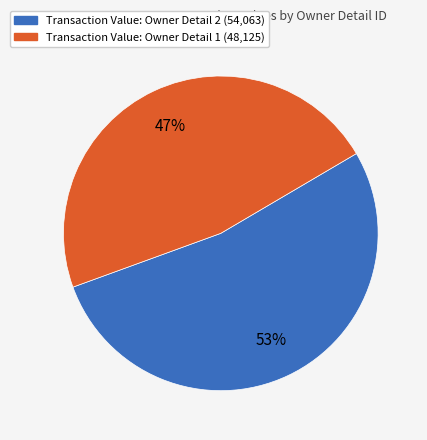

Is the sum of Transaction Value: Owner Detail 2 (54,063) and Transaction Value: Owner Detail 1 (48,125) greater than half?

Yes